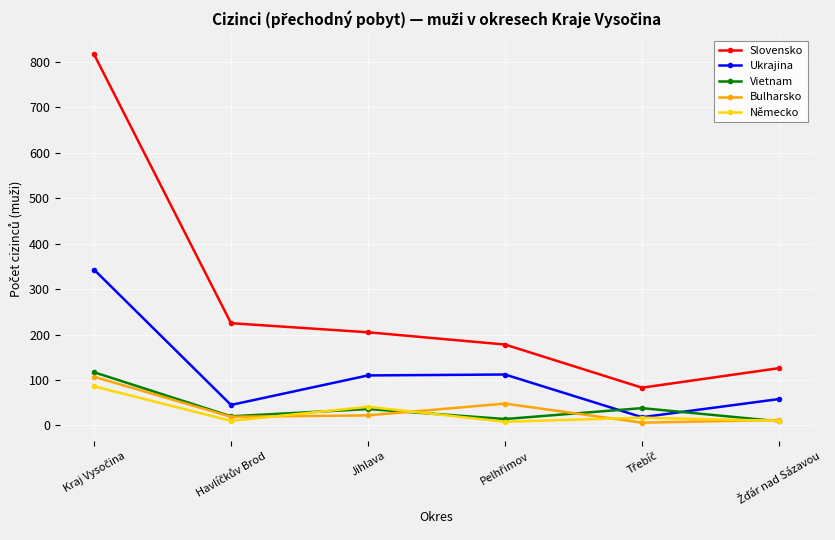

How many distinct data groups are displayed?

5